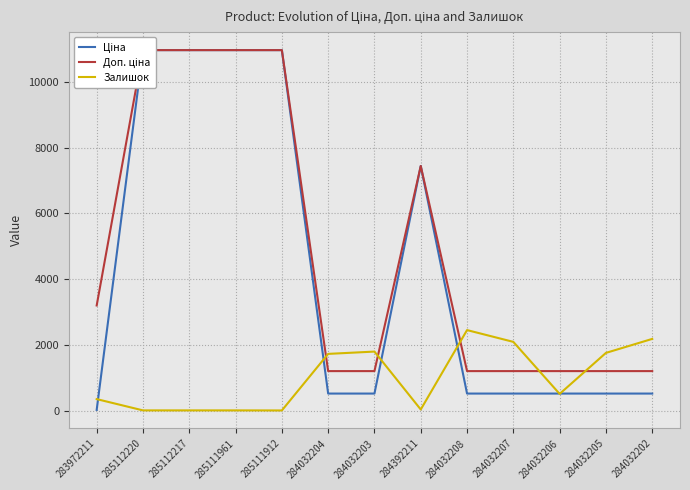

How many lines are shown in the chart?

3